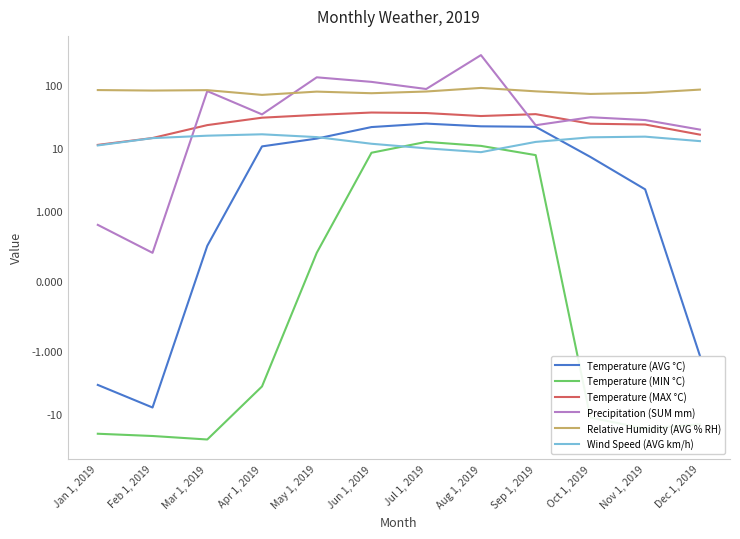

Where is the first local maximum for Wind Speed (AVG km/h)?

Apr 1, 2019